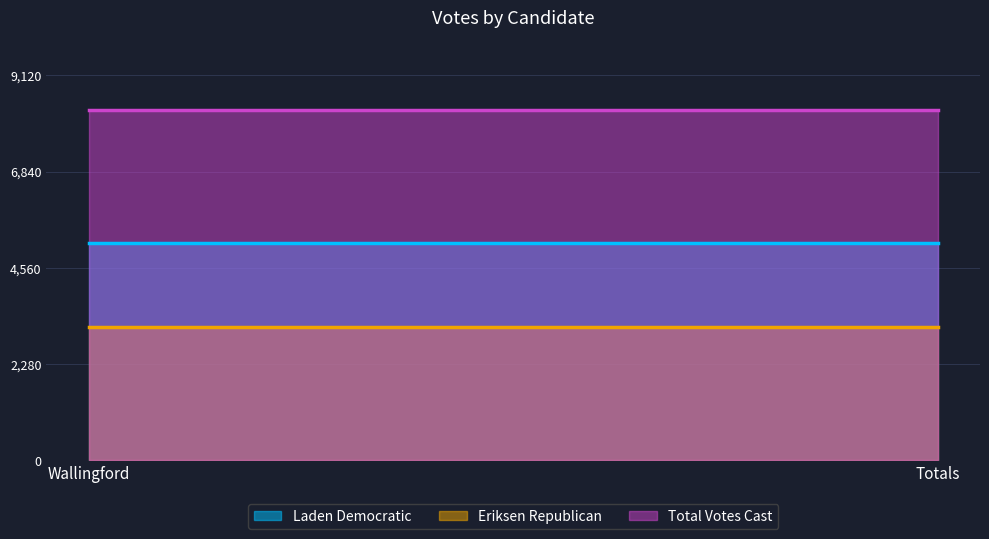

Between Wallingford and Totals, which is larger?

Wallingford